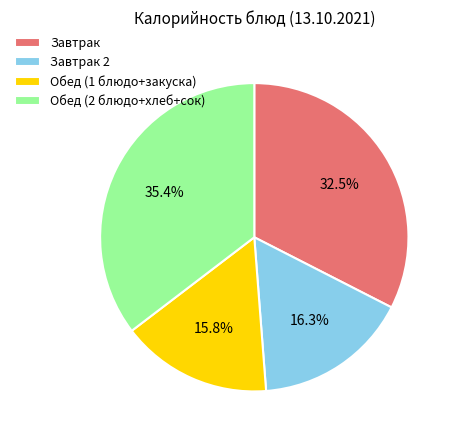

Count the number of slices in the pie.

4